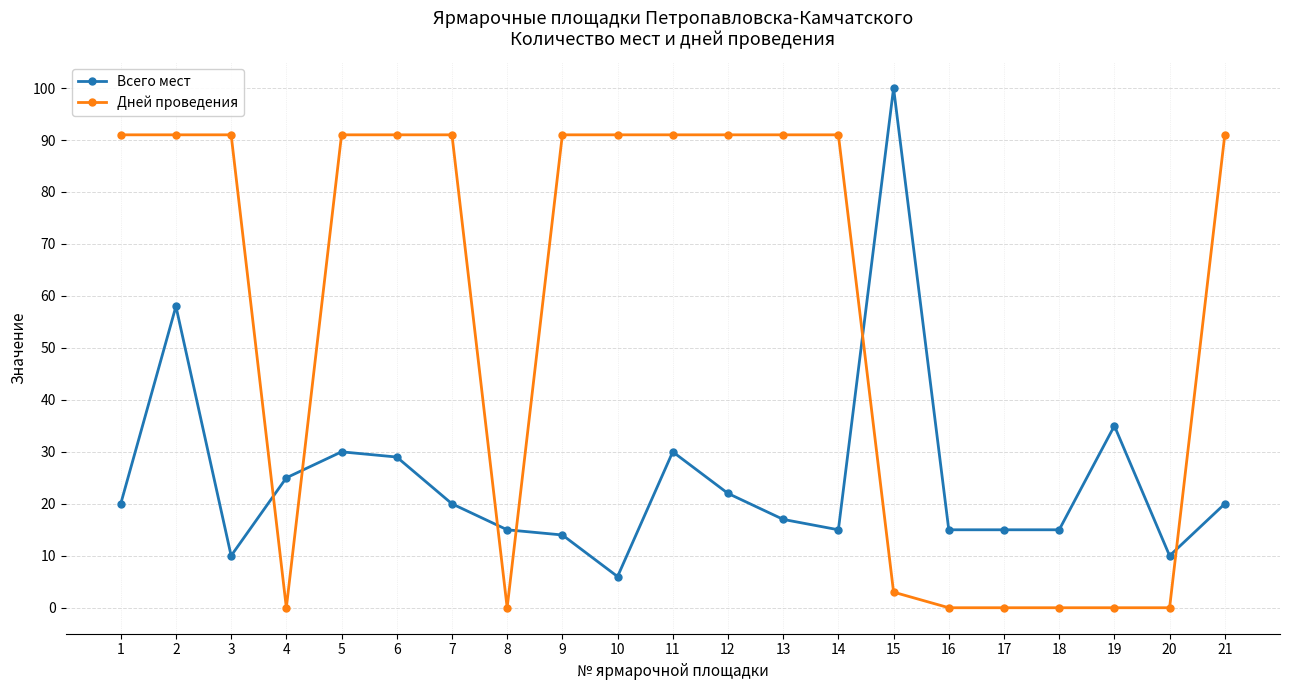

How many times do Всего мест and Дней проведения cross each other?

6